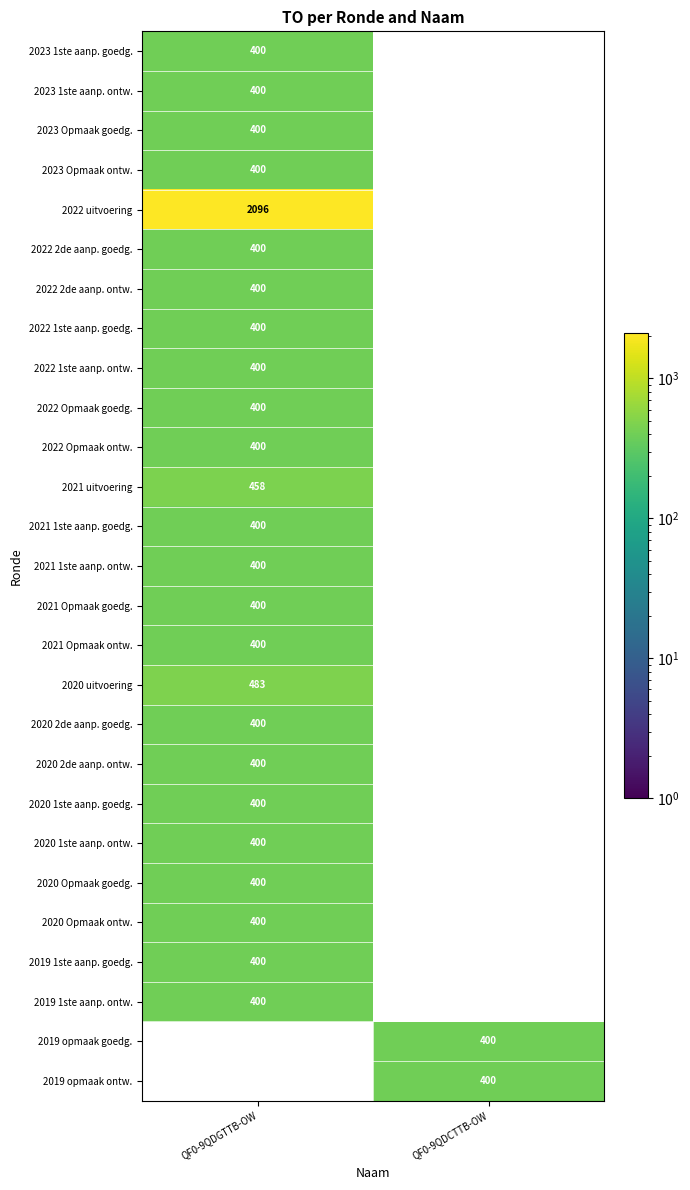

What is the minimum value shown in the chart?

400.0